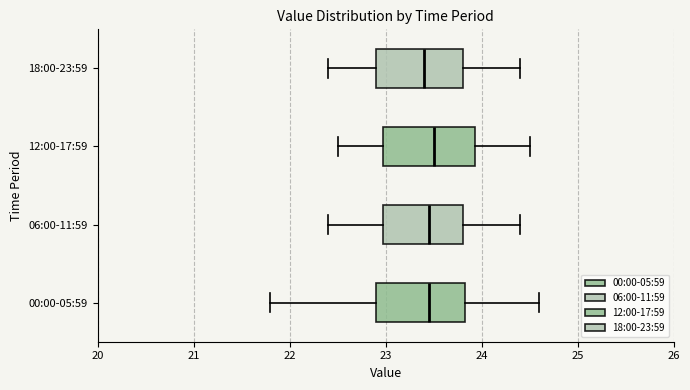

Where does the right whisker of the box for 12:00-17:59 end on the x-axis? The values are not printed on the chart, so give them approximately, as read against the axis.

24.5